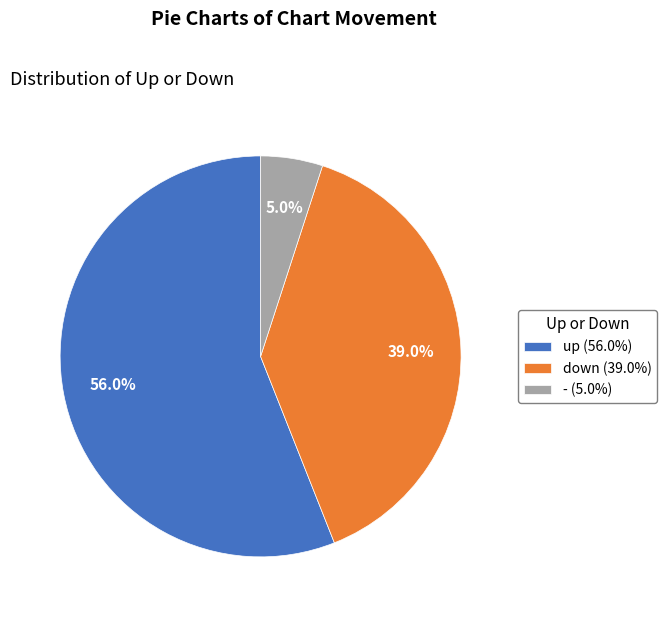

How many segments does this pie chart have?

3